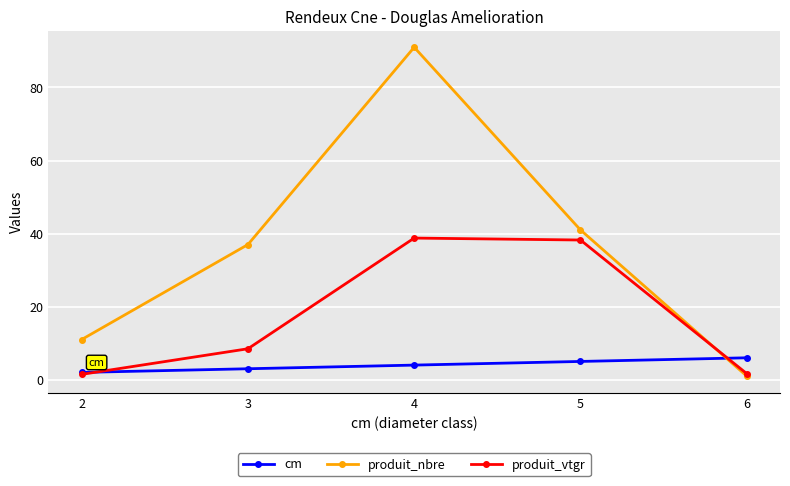

At which category is the sum across all series the highest?

4